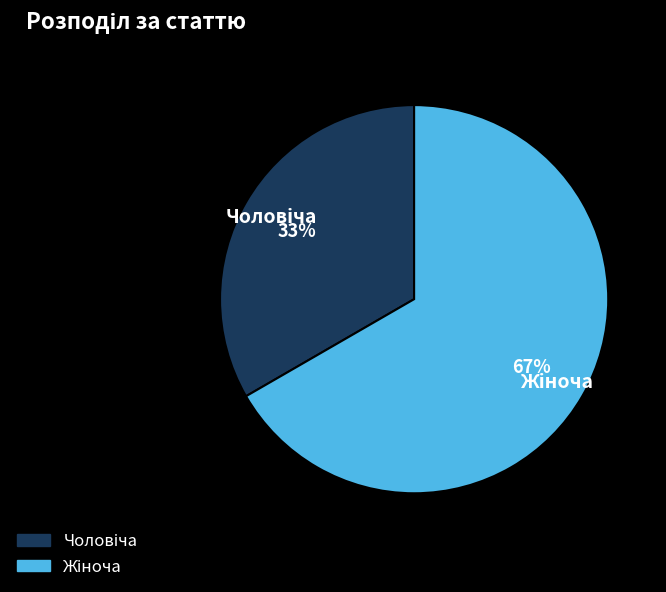

To the nearest percent, what is the average slice percentage?

50%